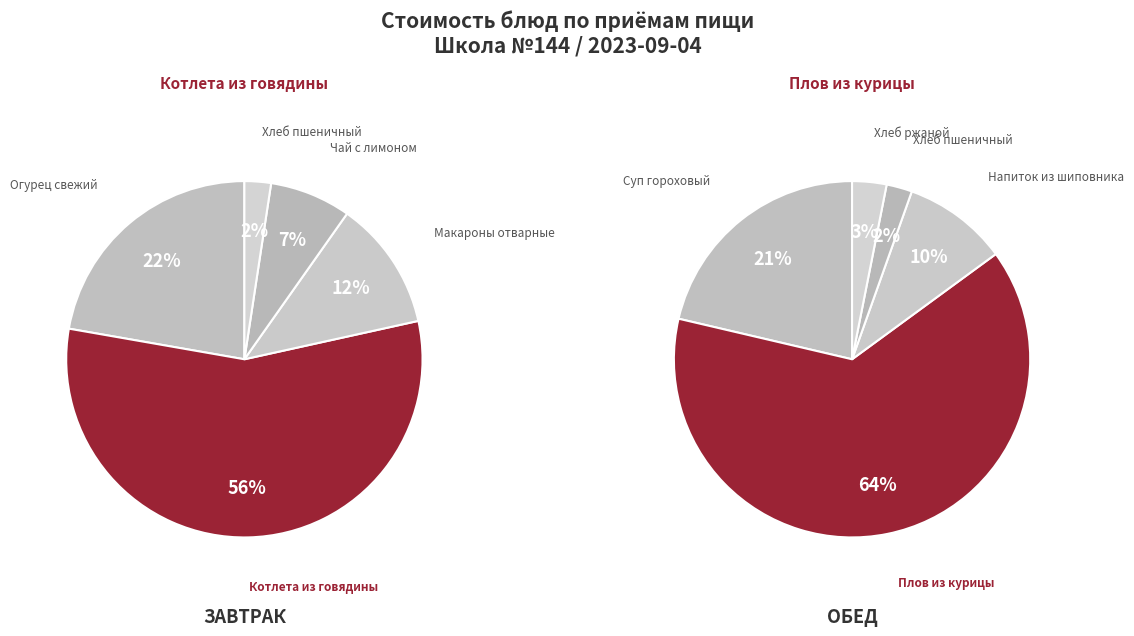

Count the number of slices in the pie.

5